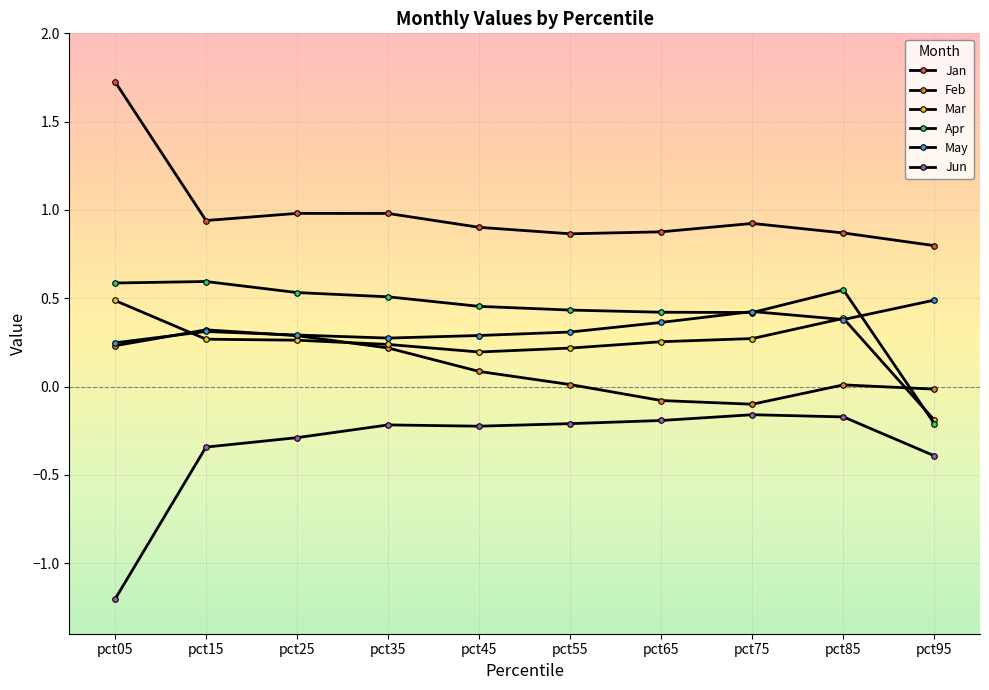

Does the chart display data point markers on the line(s)?

Yes